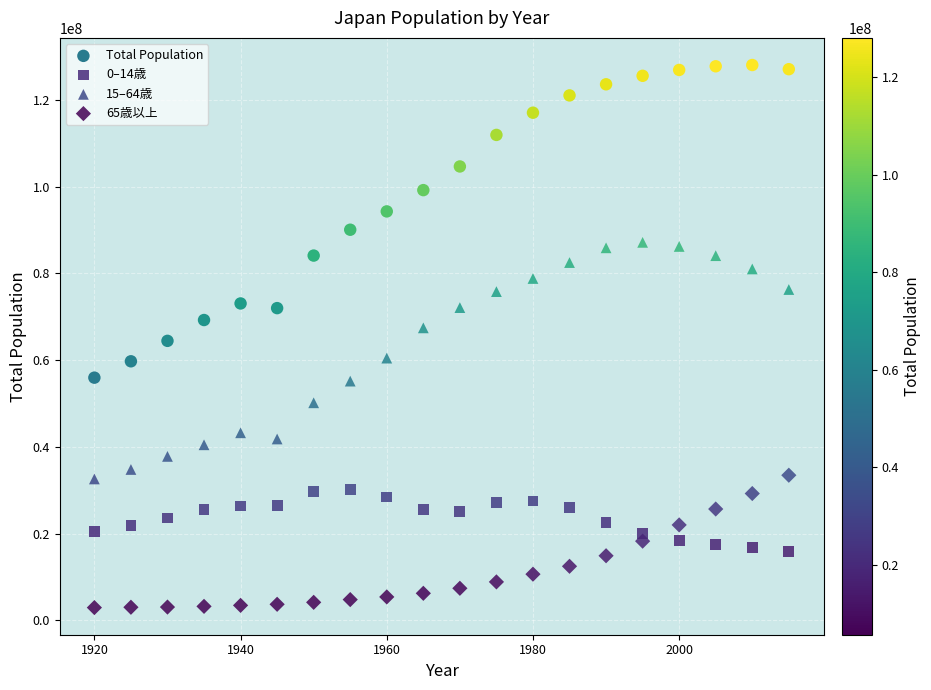

Which series contains the lowest Y value?

65歳以上